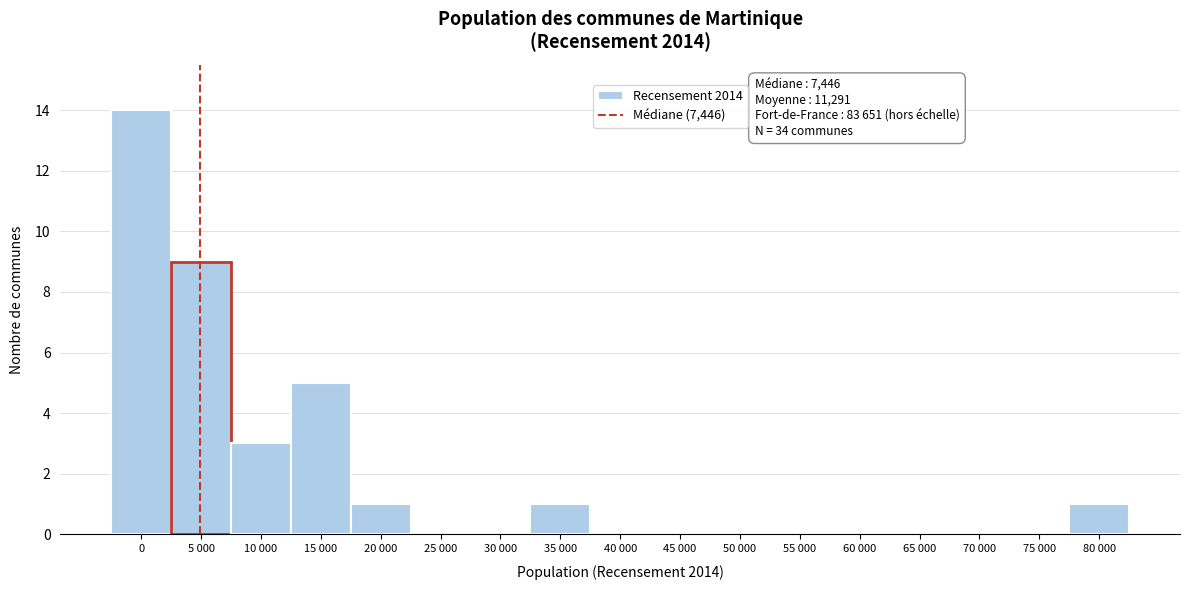

Reading left to right, what are all the values shown in this chart?

0=14	5 000=9	10 000=3	15 000=5	20 000=1	25 000=0	30 000=0	35 000=1	40 000=0	45 000=0	50 000=0	55 000=0	60 000=0	65 000=0	70 000=0	75 000=0	80 000=1